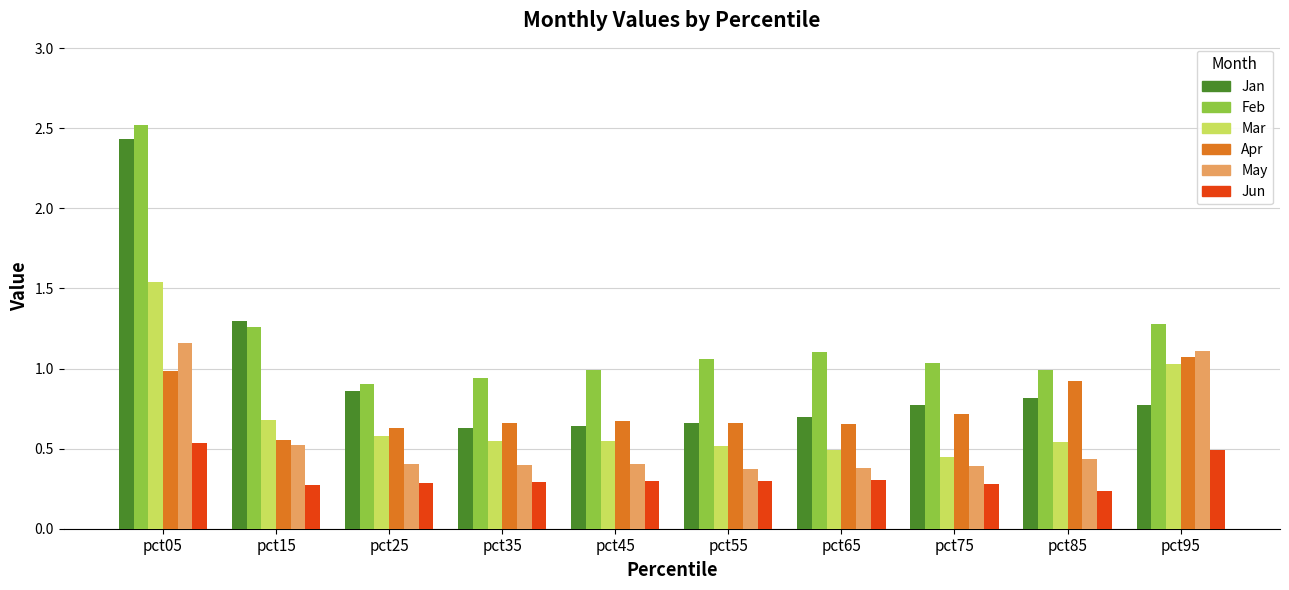

Which label corresponds to the largest value in the chart?

pct05